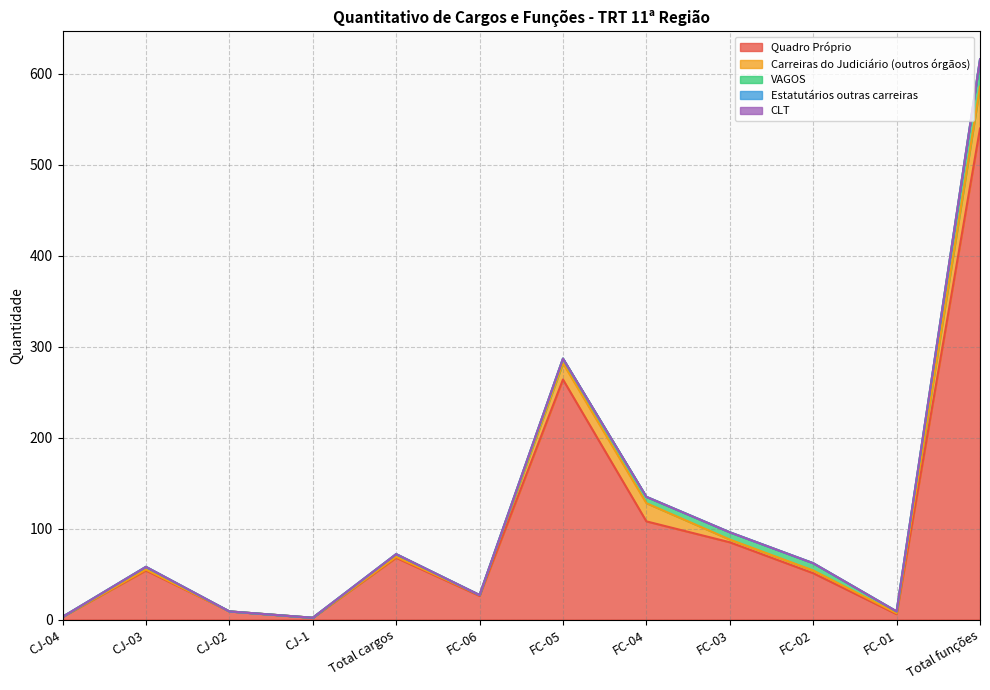

Reading right to left, what are all the values shown in this chart?

Quadro Próprio: Total funções=540	FC-01=6	FC-02=51	FC-03=85	FC-04=108	FC-05=264	FC-06=26	Total cargos=68	CJ-1=2	CJ-02=9	CJ-03=54	CJ-04=3
Carreiras do Judiciário (outros órgãos): Total funções=46	FC-01=1	FC-02=3	FC-03=3	FC-04=20	FC-05=18	FC-06=1	Total cargos=1	CJ-1=0	CJ-02=0	CJ-03=1	CJ-04=0
VAGOS: Total funções=30	FC-01=2	FC-02=8	FC-03=8	FC-04=7	FC-05=5	FC-06=0	Total cargos=3	CJ-1=0	CJ-02=0	CJ-03=3	CJ-04=0
Estatutários outras carreiras: Total funções=0	FC-01=0	FC-02=0	FC-03=0	FC-04=0	FC-05=0	FC-06=0	Total cargos=0	CJ-1=0	CJ-02=0	CJ-03=0	CJ-04=0
CLT: Total funções=0	FC-01=0	FC-02=0	FC-03=0	FC-04=0	FC-05=0	FC-06=0	Total cargos=0	CJ-1=0	CJ-02=0	CJ-03=0	CJ-04=0